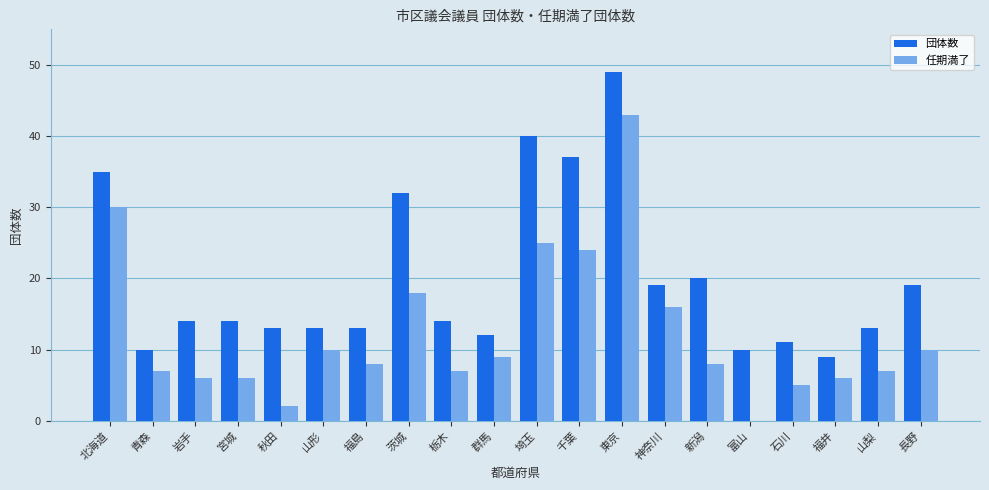

Which series changed the most between 茨城 and 富山?

団体数